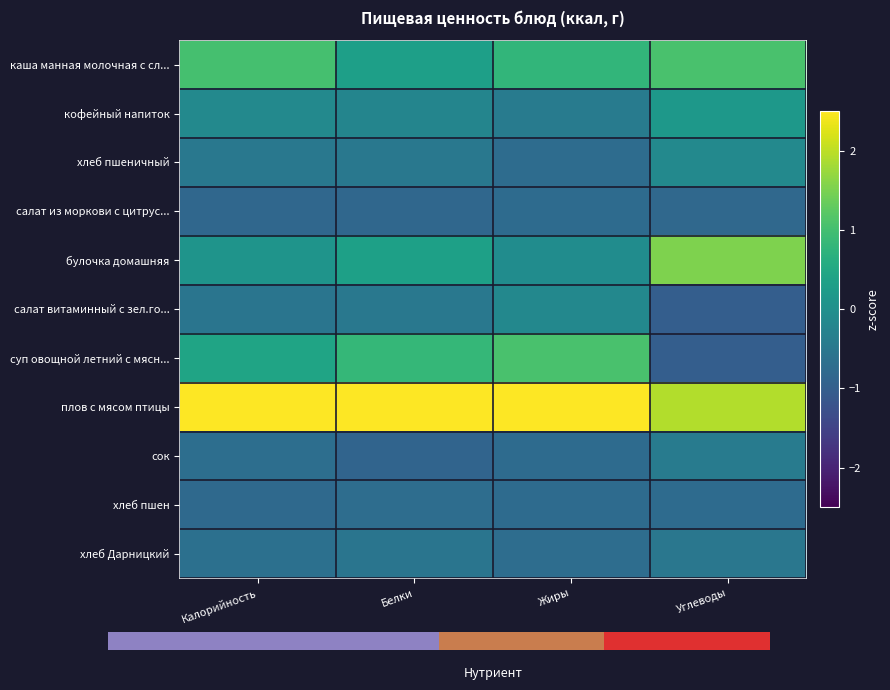

Reading left to right, what are all the values shown in this chart?

каша манная молочная с сл...: Калорийность=1.0	Белки=0.3	Жиры=0.8	Углеводы=1.1
кофейный напиток: Калорийность=-0.2	Белки=-0.2	Жиры=-0.4	Углеводы=0.2
хлеб пшеничный: Калорийность=-0.5	Белки=-0.5	Жиры=-0.7	Углеводы=-0.1
салат из моркови с цитрус...: Калорийность=-0.8	Белки=-0.8	Жиры=-0.8	Углеводы=-0.8
булочка домашняя: Калорийность=0.1	Белки=0.3	Жиры=-0.1	Углеводы=1.5
салат витаминный с зел.го...: Калорийность=-0.6	Белки=-0.5	Жиры=-0.2	Углеводы=-1.0
суп овощной летний с мясн...: Калорийность=0.4	Белки=0.8	Жиры=1.1	Углеводы=-1.0
плов с мясом птицы: Калорийность=2.6	Белки=2.7	Жиры=2.5	Углеводы=1.9
сок: Калорийность=-0.7	Белки=-0.9	Жиры=-0.8	Углеводы=-0.4
хлеб пшен: Калорийность=-0.8	Белки=-0.7	Жиры=-0.8	Углеводы=-0.8
хлеб Дарницкий: Калорийность=-0.6	Белки=-0.5	Жиры=-0.7	Углеводы=-0.5